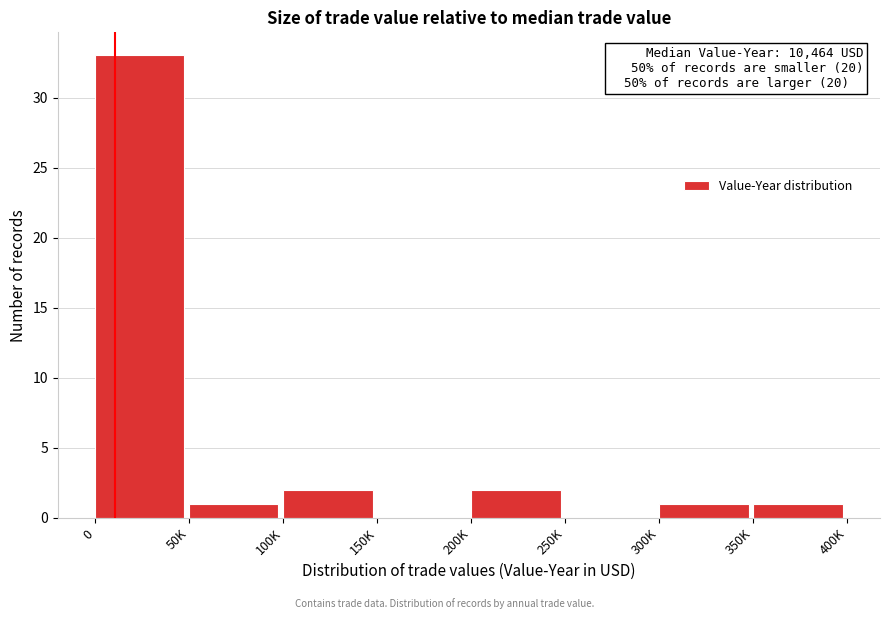

Reading left to right, what are all the values shown in this chart?

0=33	50K=1	100K=2	150K=0	200K=2	250K=0	300K=1	350K=1